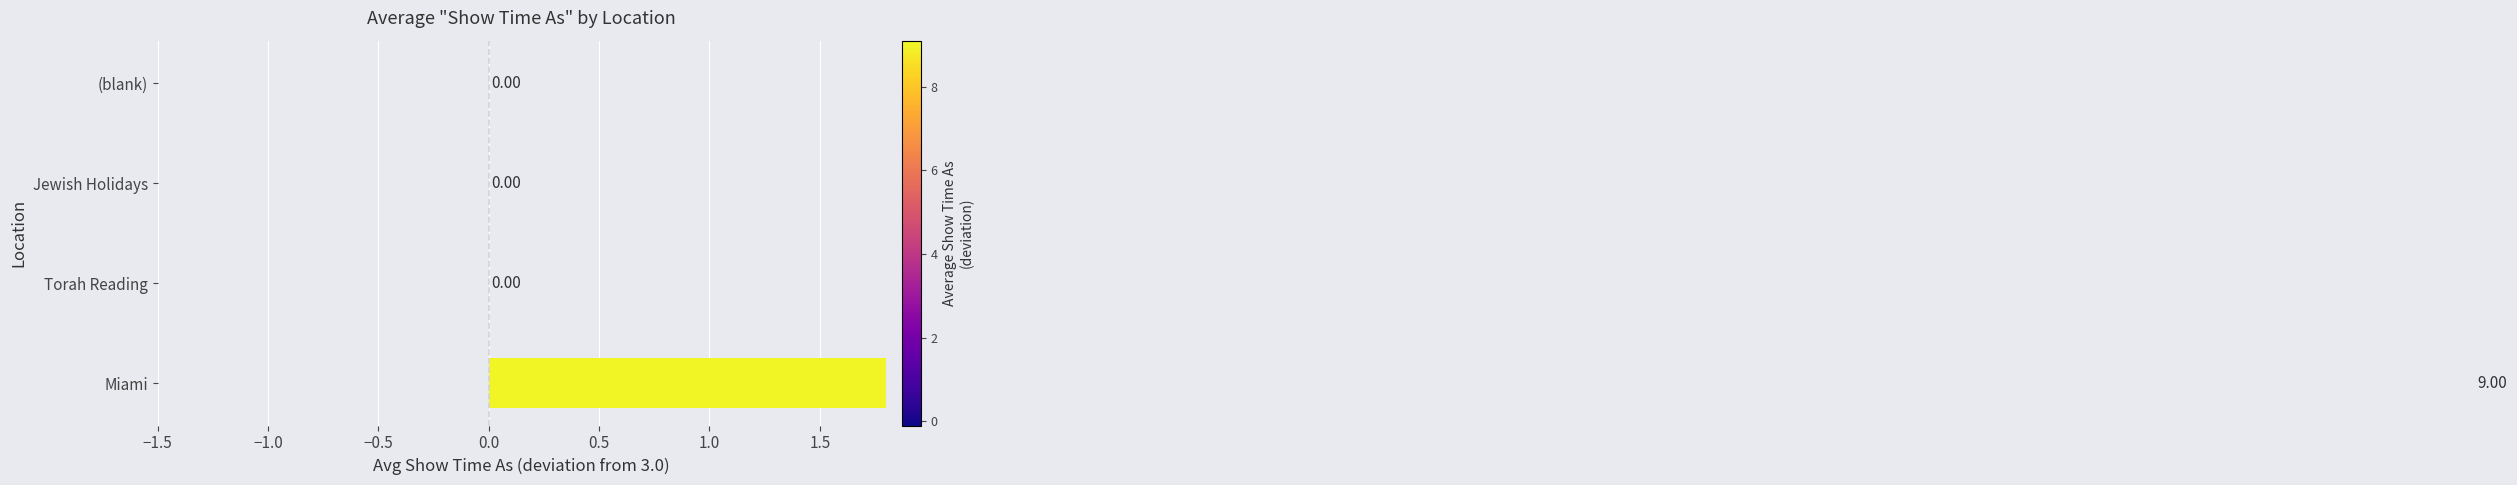

Is it true that the value at Torah Reading is -3?

False